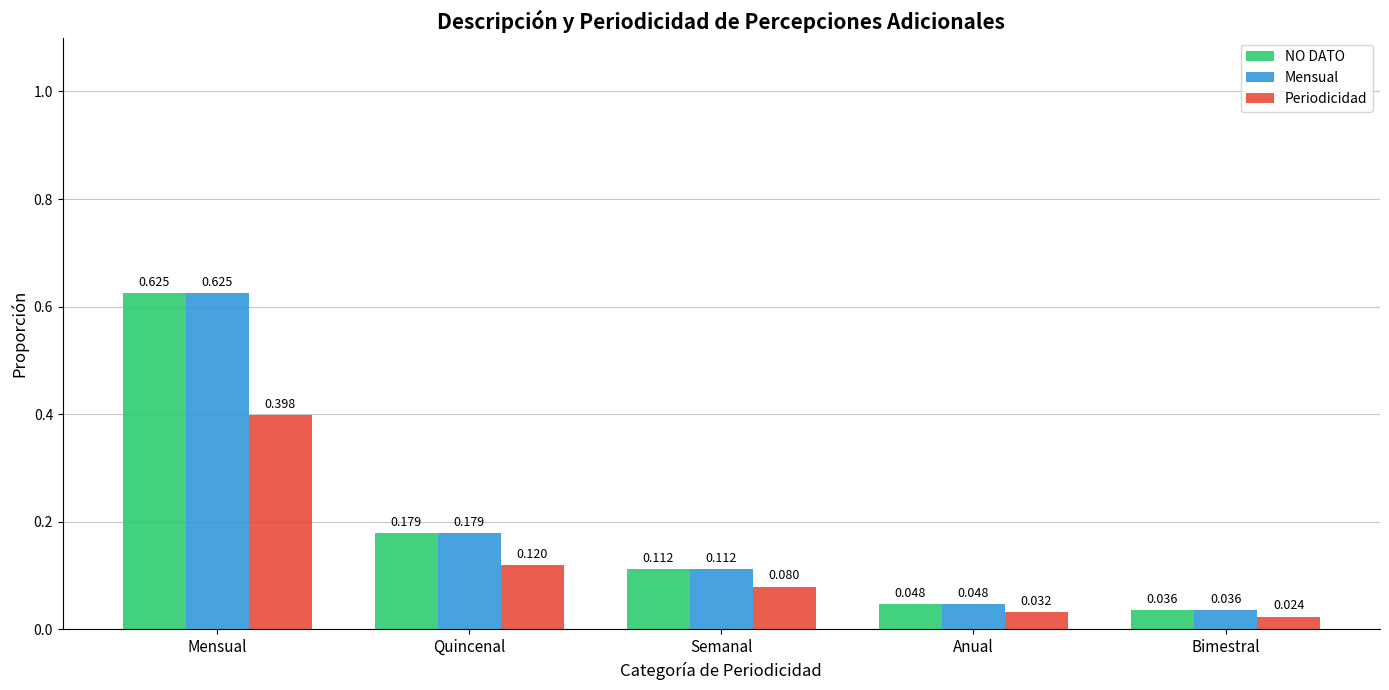

At which category does the chart reach its peak across all series?

Mensual